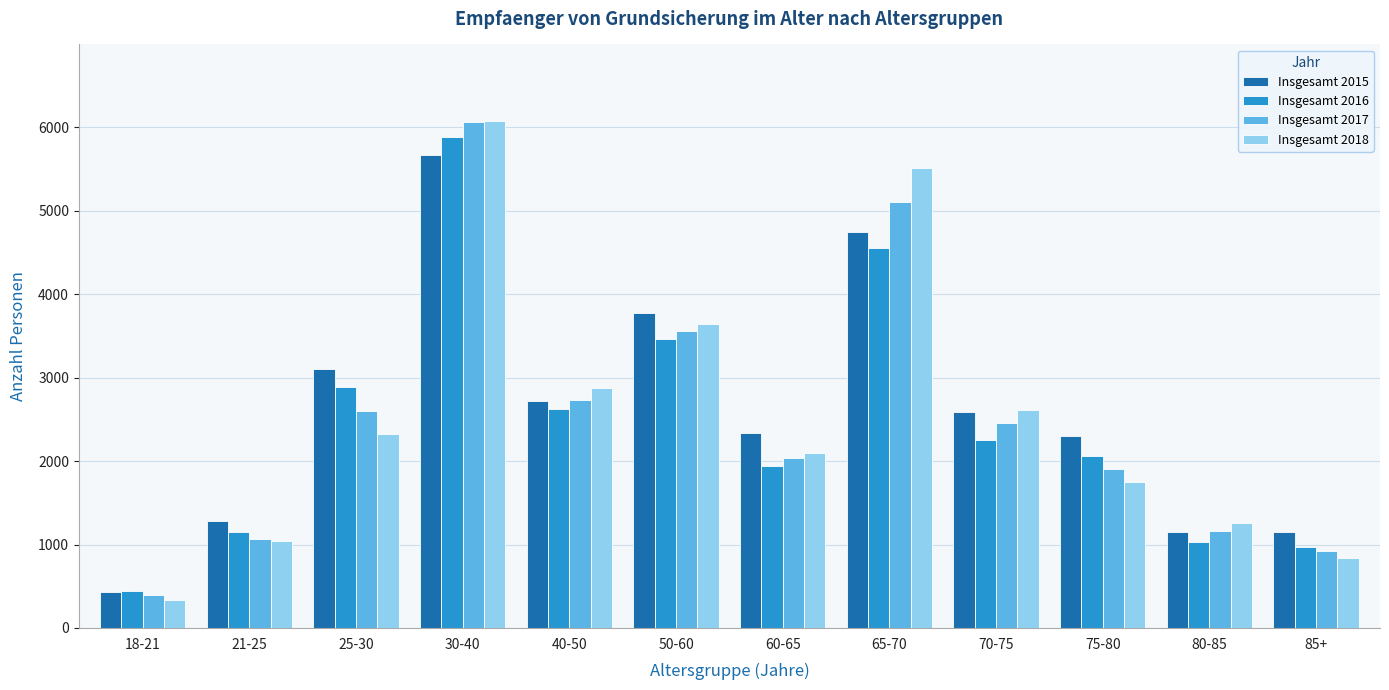

Is it true that Insgesamt 2017 equals 6060 at 30-40?

True